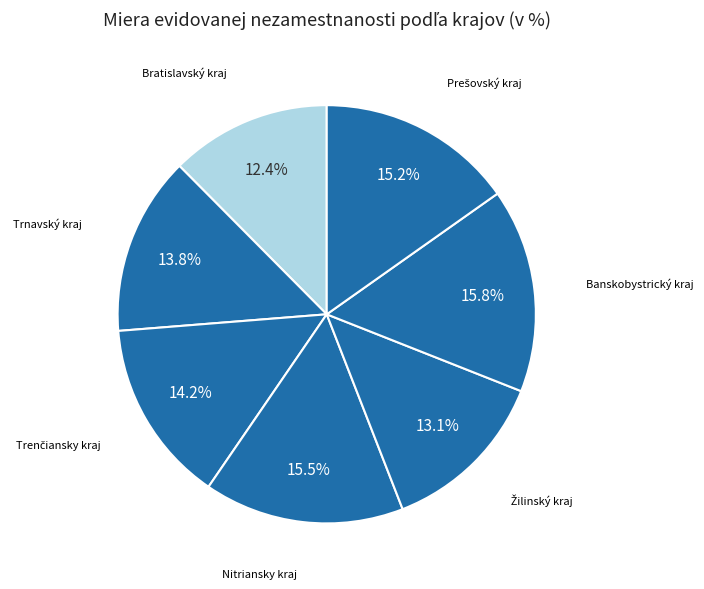

Which category has the smallest portion of the pie?

Bratislavský kraj